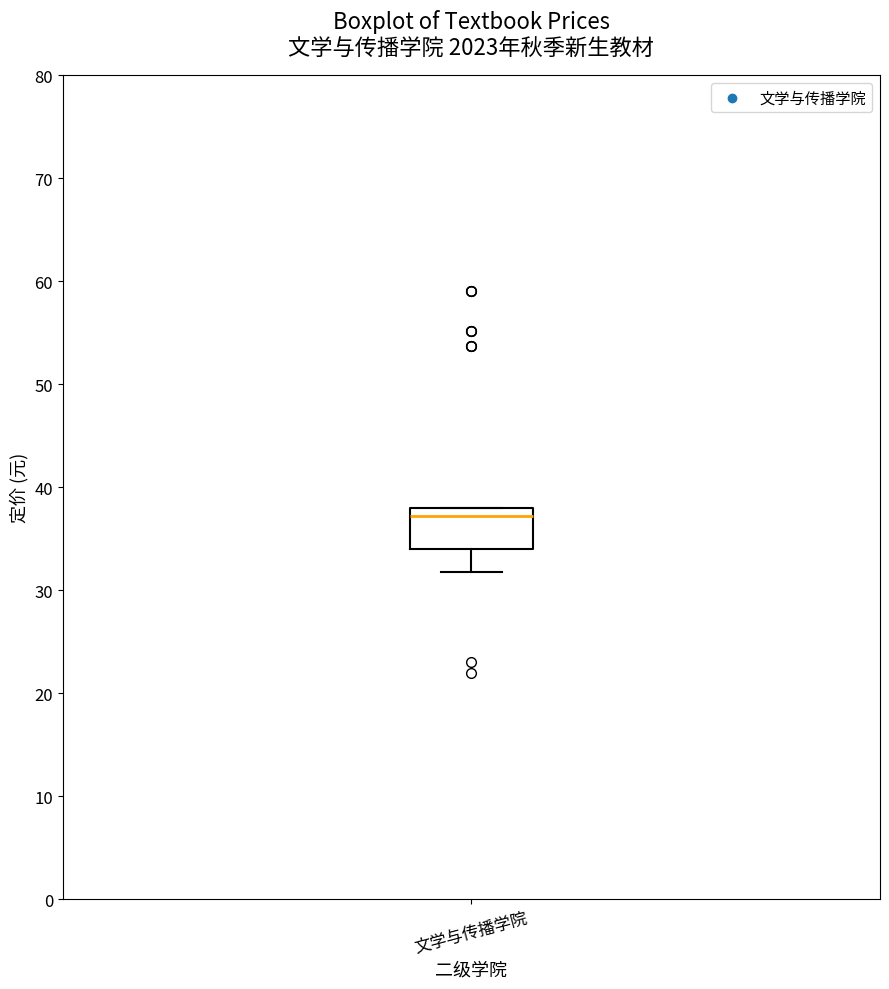

Read this box plot against the y-axis: the position of the median line, the range covered by the box, and the ends of both whiskers. The values are not printed on the chart, so give them approximately, as read against the axis.

median 37, box 34 to 38, whiskers 32 to 38